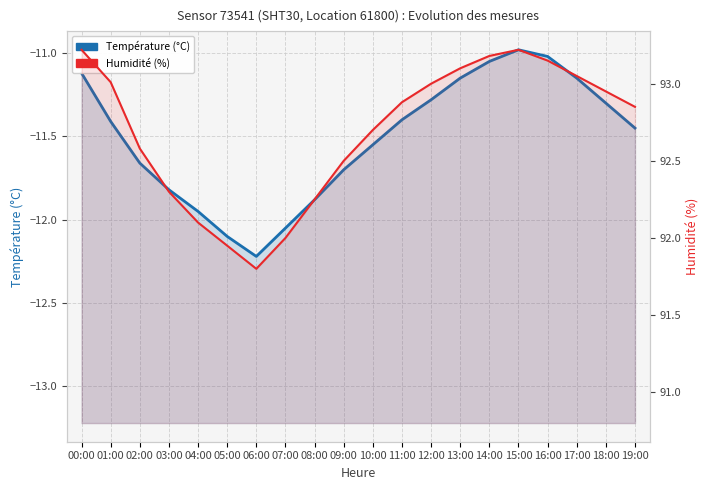

At which label does Humidité (%) first exceed 92?

00:00